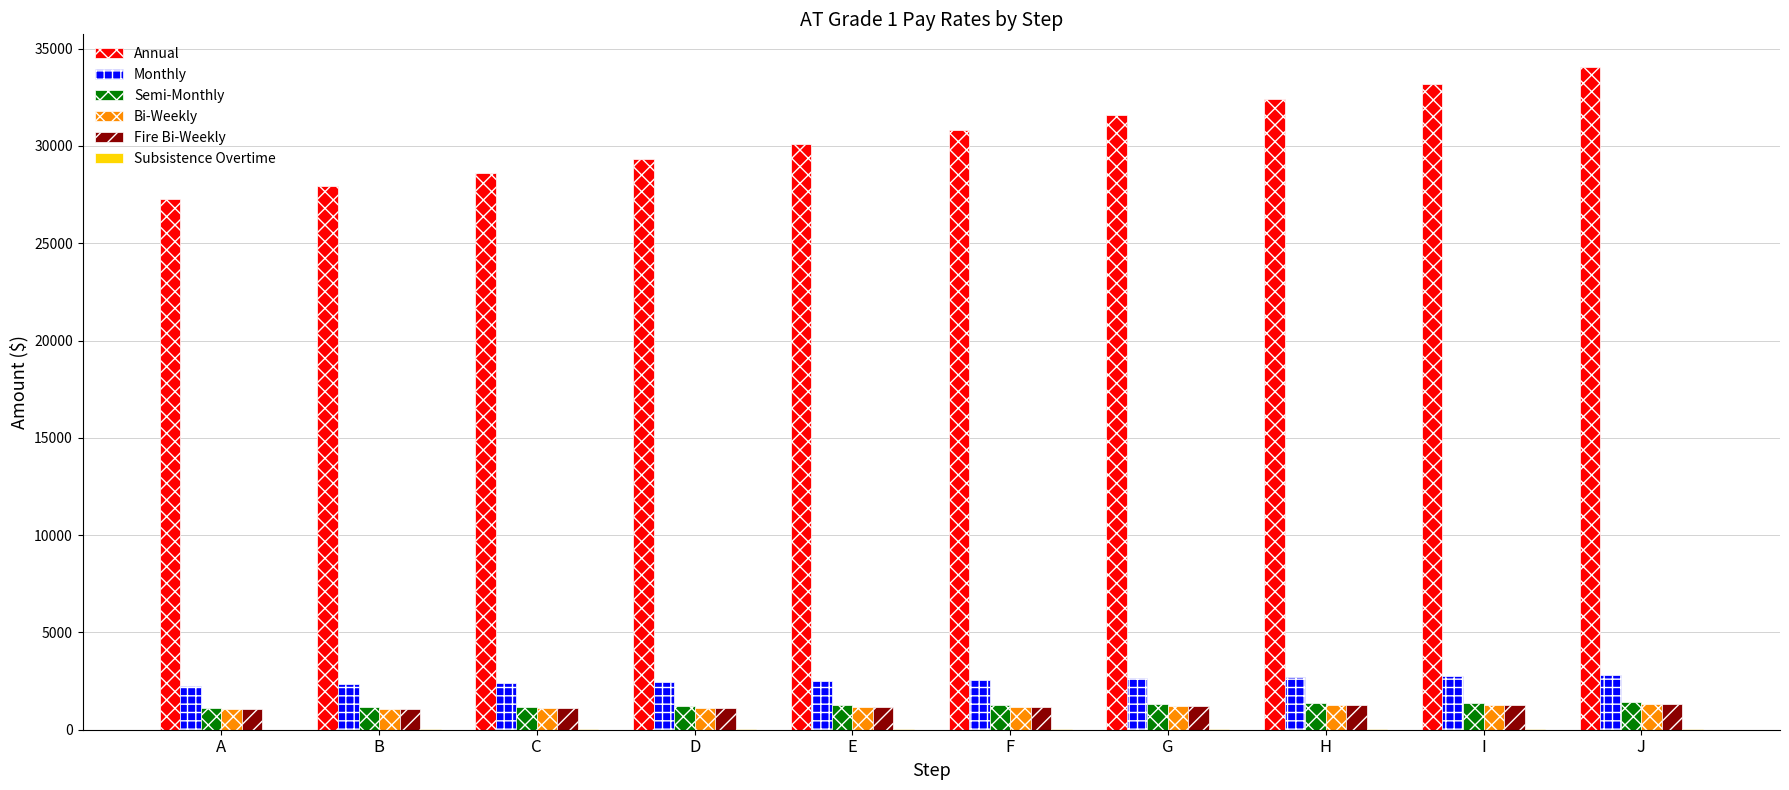

Which series has the largest total across all categories?

Annual